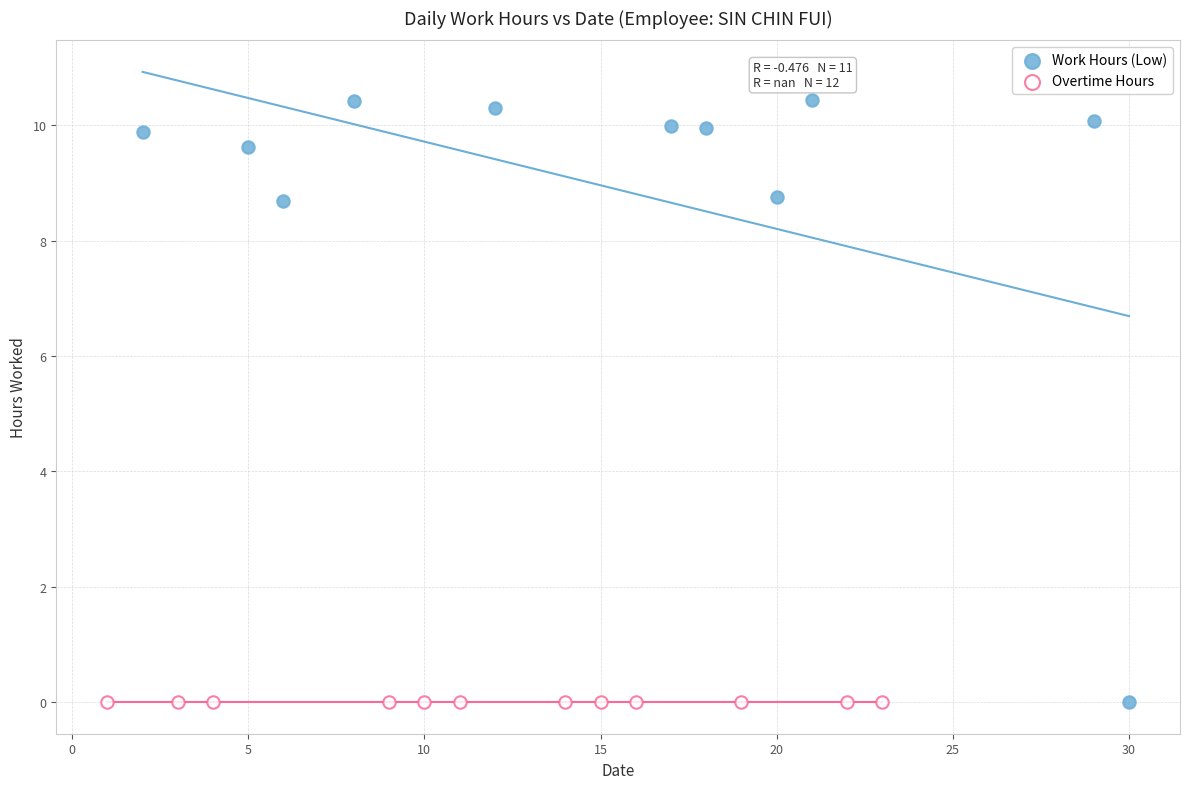

Which series contains the highest Y value?

Work Hours (Low)